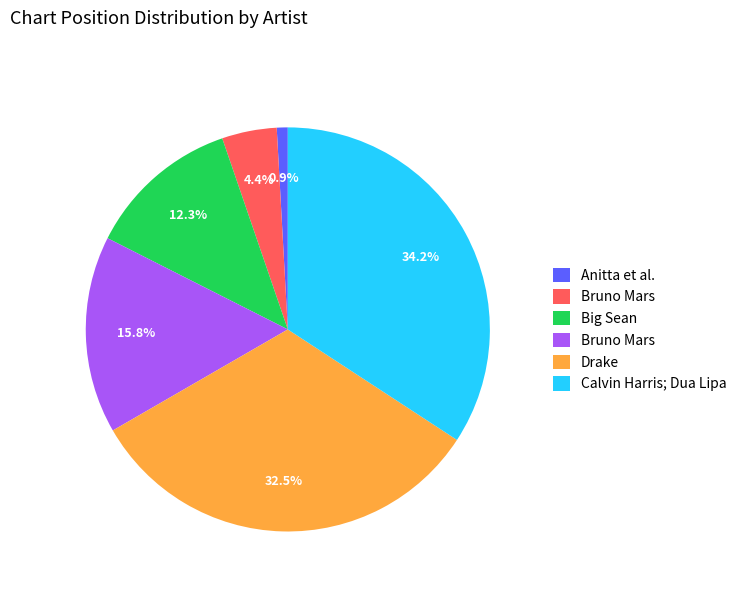

Is there any slice that represents more than half of the pie?

No